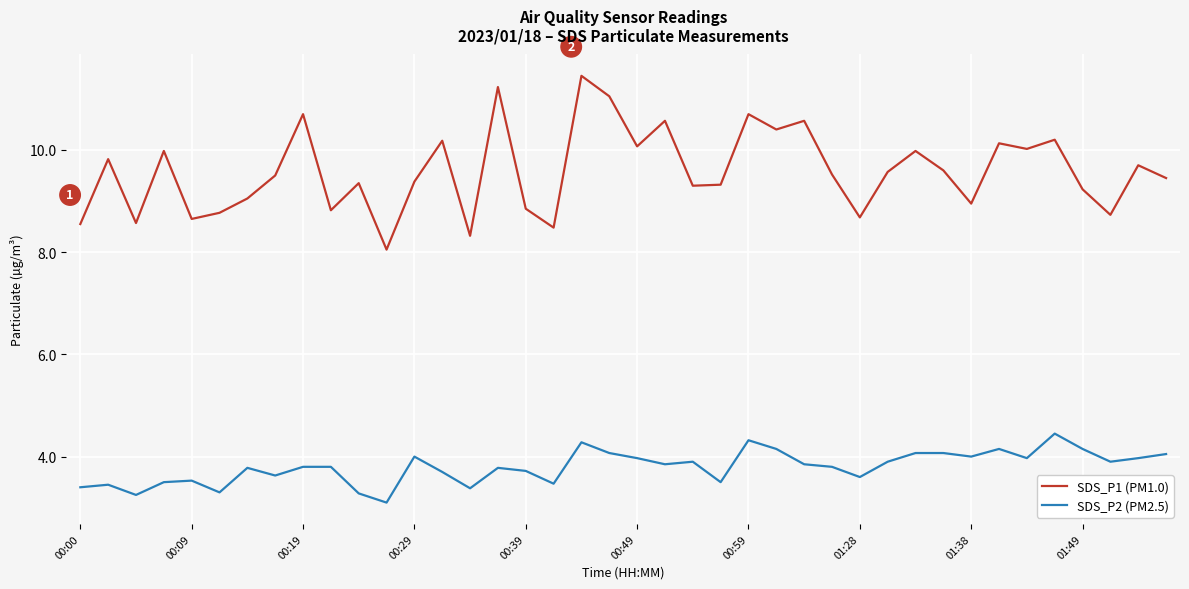

What is the minimum value for SDS_P2 (PM2.5)?

3.1